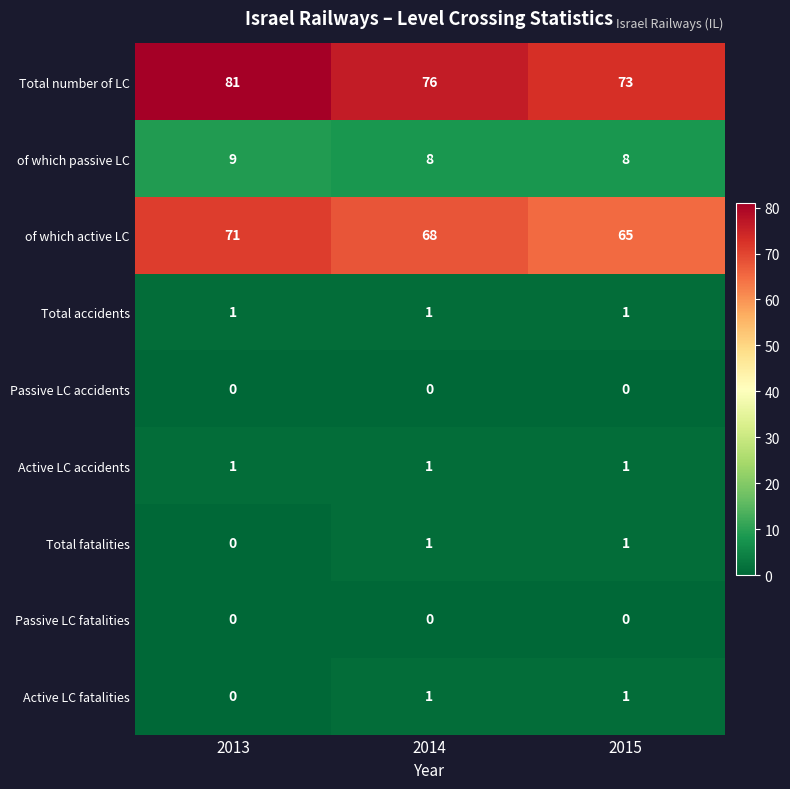

What is the approximate value of of which active LC at 2013?

71